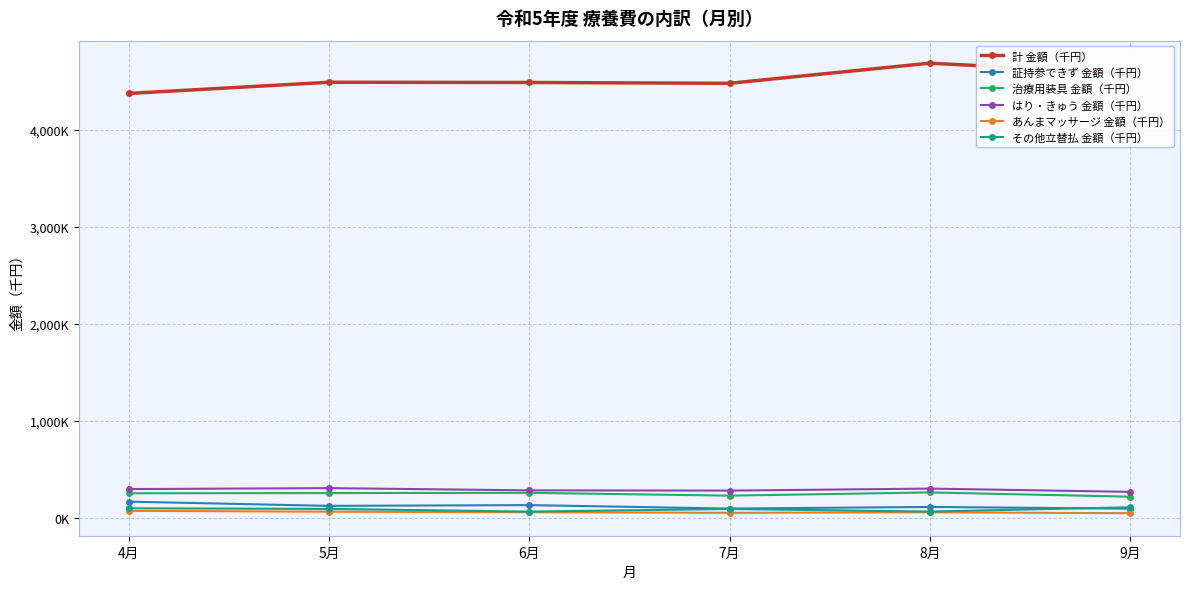

What is the label of the 3rd point from the right?

7月